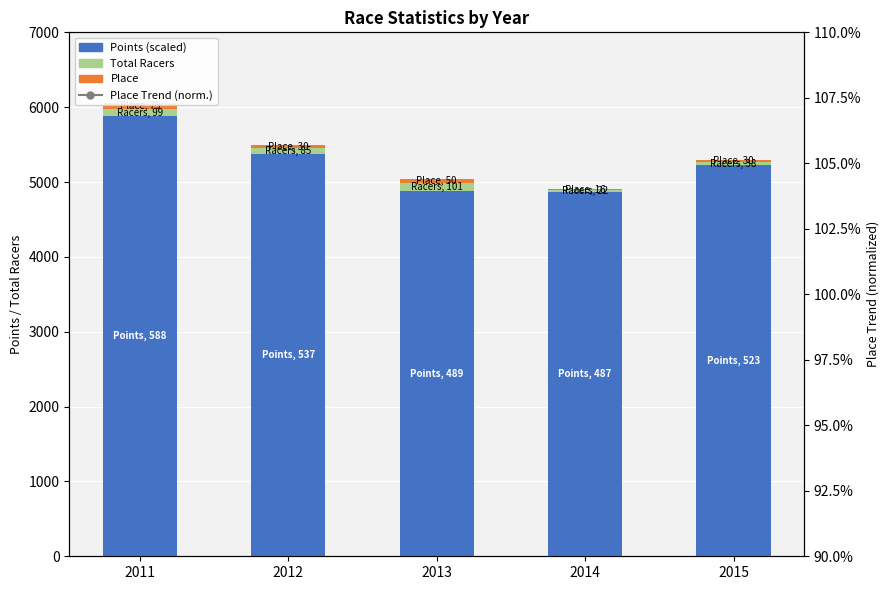

Which series changed the most between 2014 and 2015?

Points (scaled)